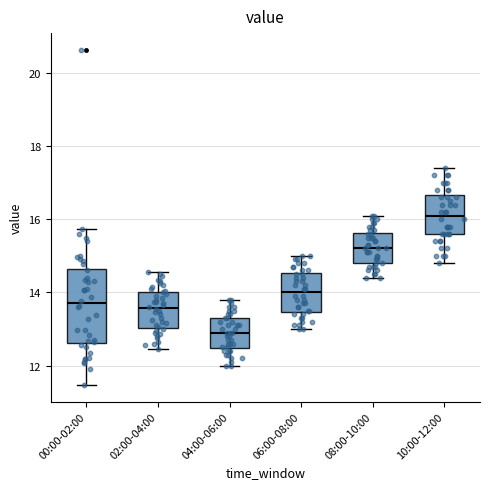

Which box is the tallest, from its lower edge to its upper edge?

00:00-02:00